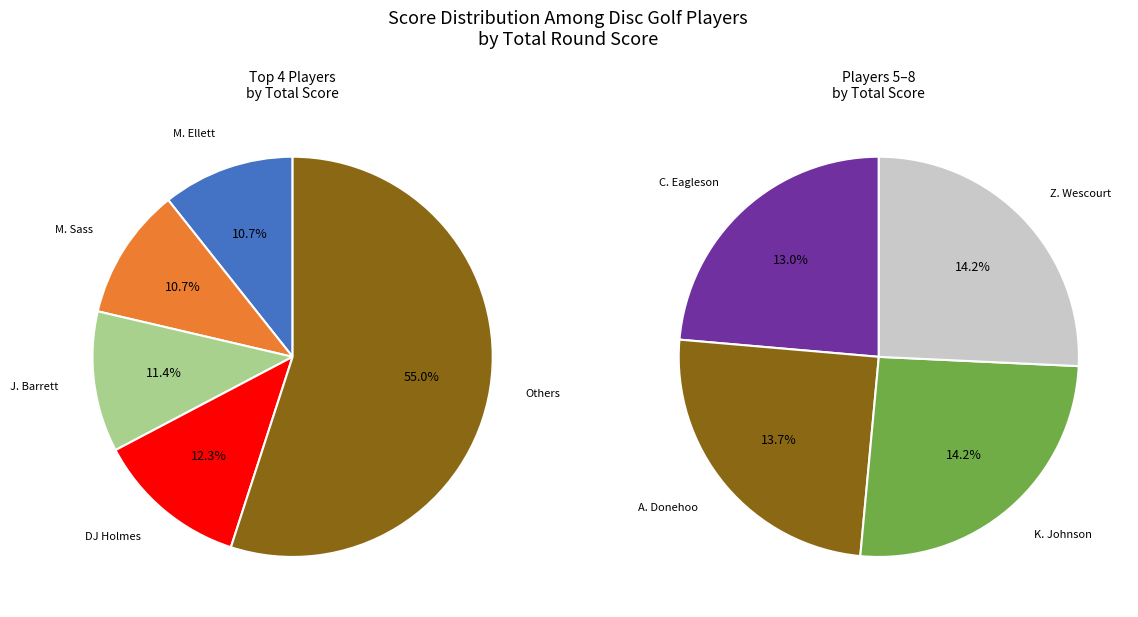

What percentage do Zachary Wescourt (T7) and Keith Johnson (T7) together represent?

28.3%